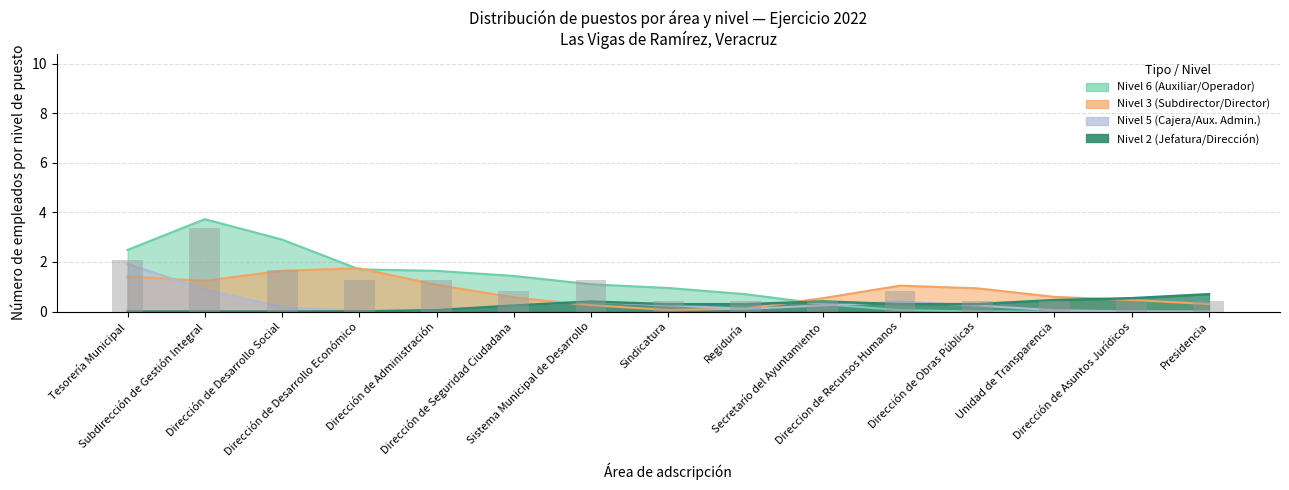

The Nivel 2 series shows 1 at Ejercicio 2022. True or false?

False